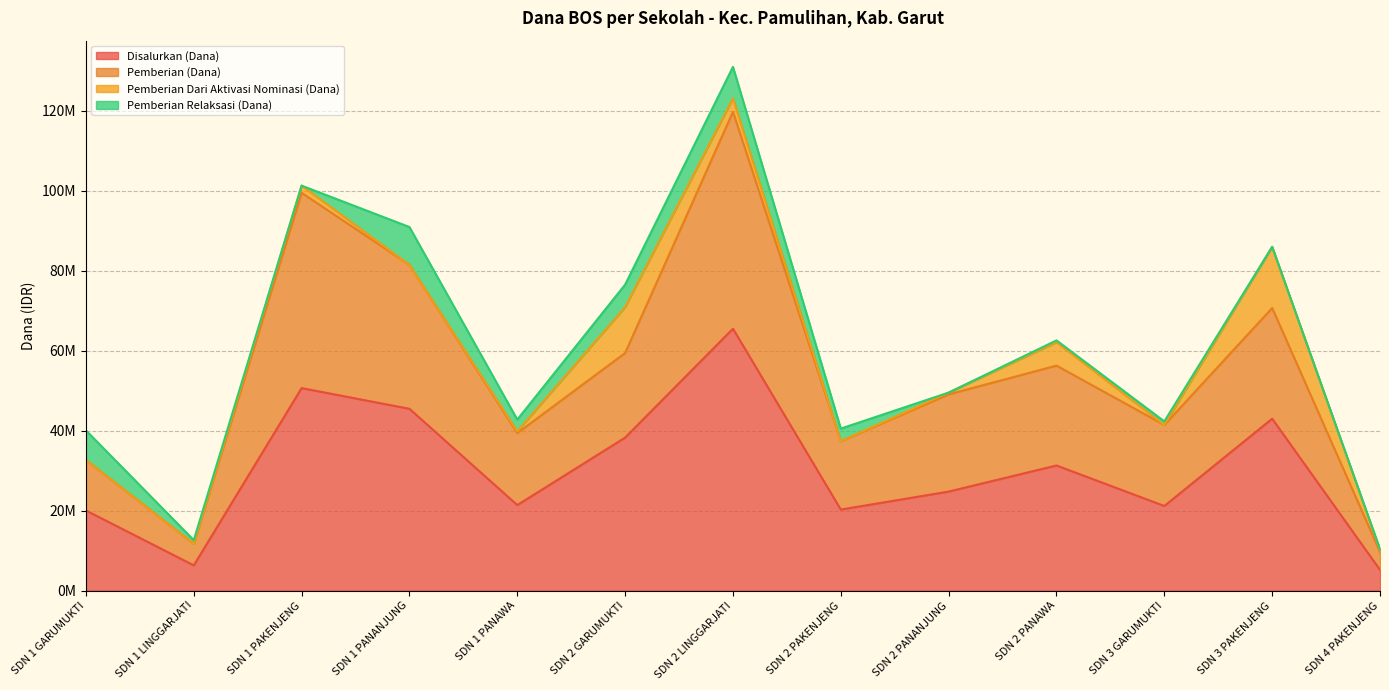

Which series changed the most between SDN 2 GARUMUKTI and SDN 2 LINGGARJATI?

Pemberian (Dana)